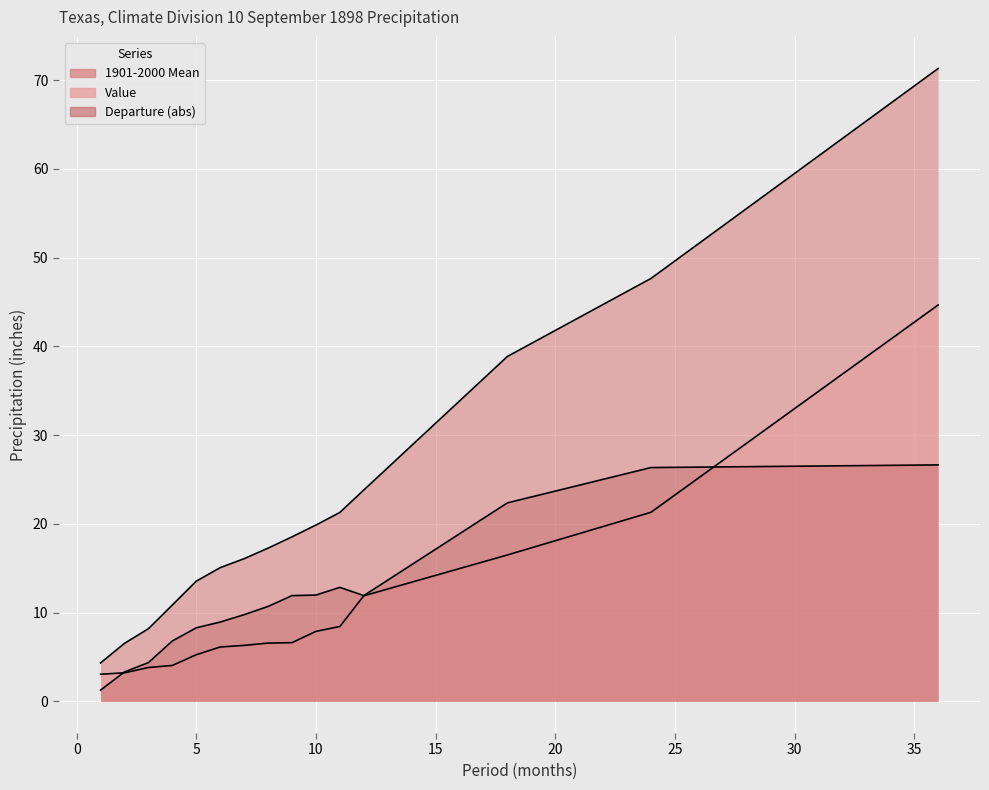

What is the value of the Value point at the 7th from the left?

6.3